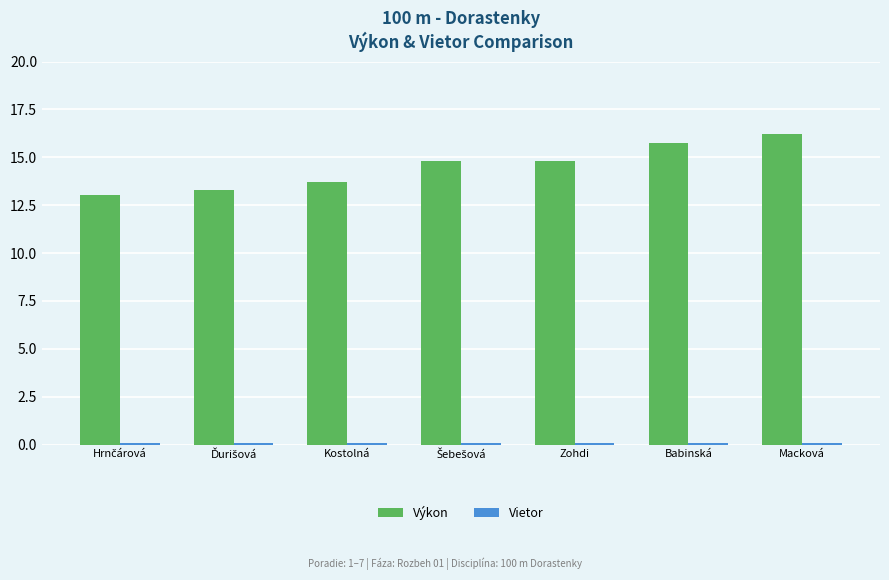

What is the maximum value shown in the chart?

16.2